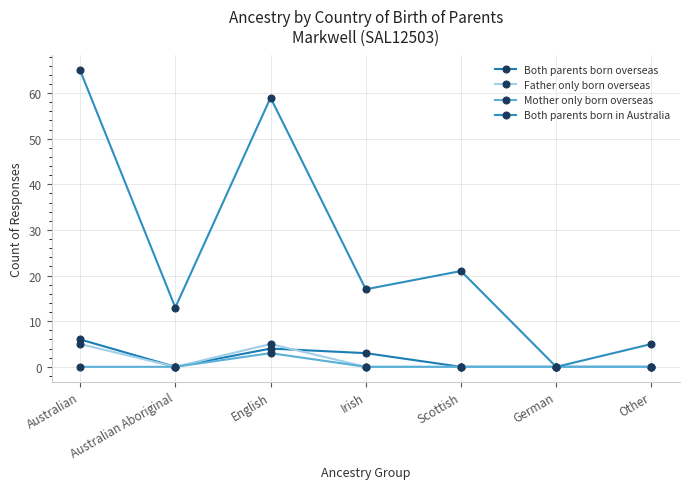

Reading left to right, transcribe all the data shown in this chart.

Both parents born overseas: 6	0	4	3	0	0	0
Father only born overseas: 5	0	5	0	0	0	0
Mother only born overseas: 0	0	3	0	0	0	0
Both parents born in Australia: 65	13	59	17	21	0	5